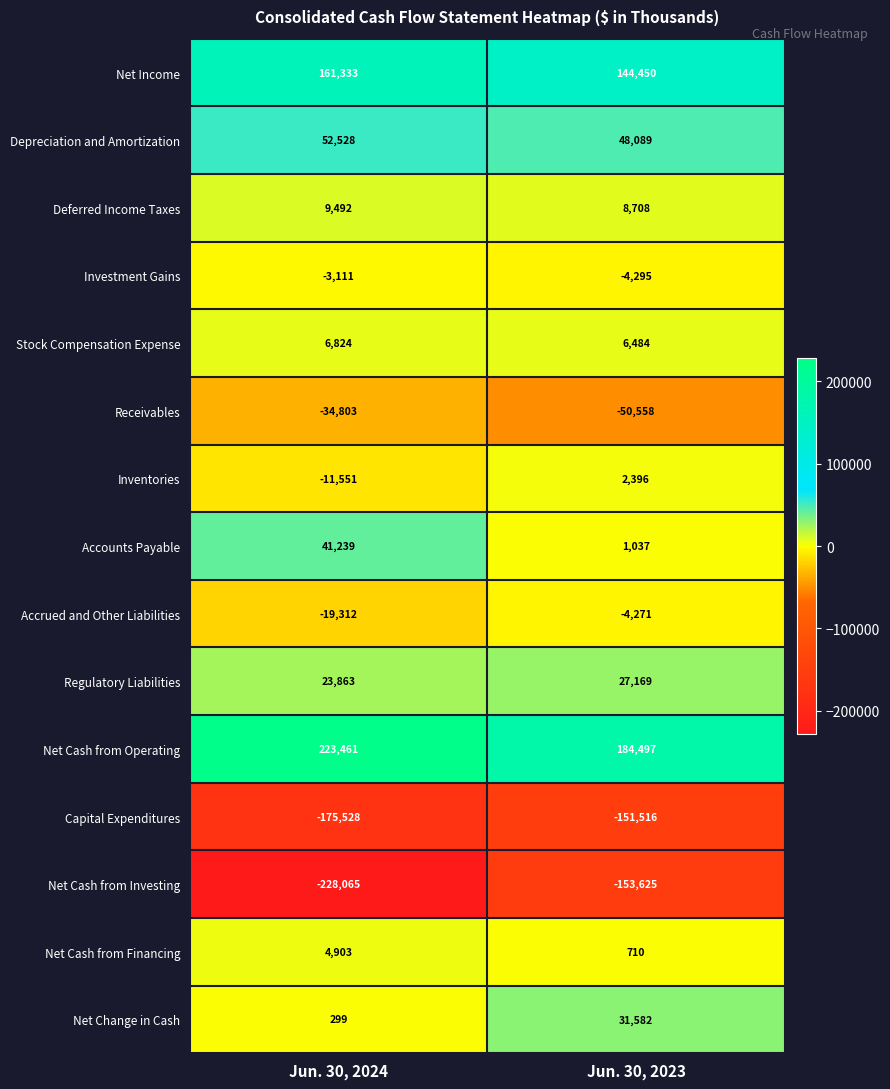

True or false: Receivables has a value of -46935 at Jun. 30, 2024.

False